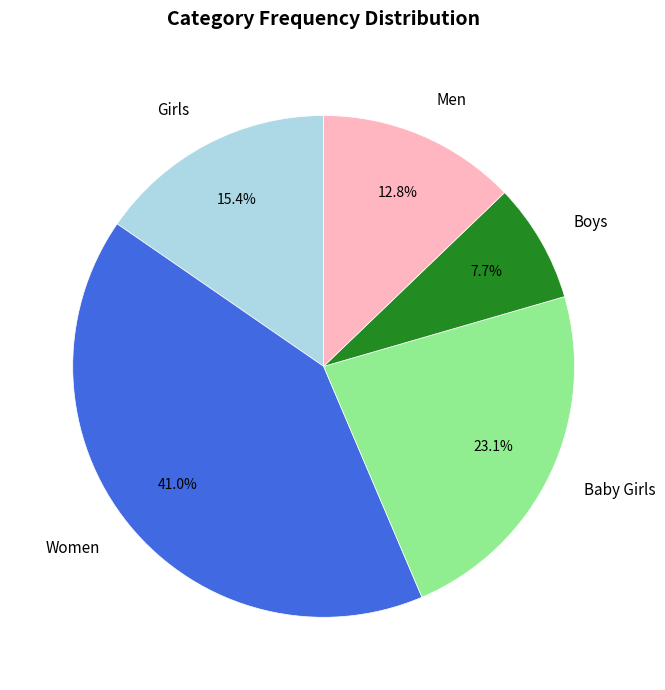

Which has a higher value, Women or Baby Girls?

Women